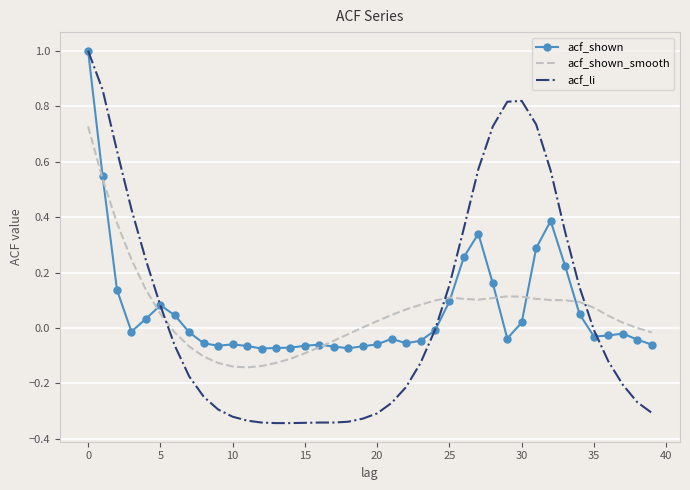

Which series has the largest range (max minus min)?

acf_li